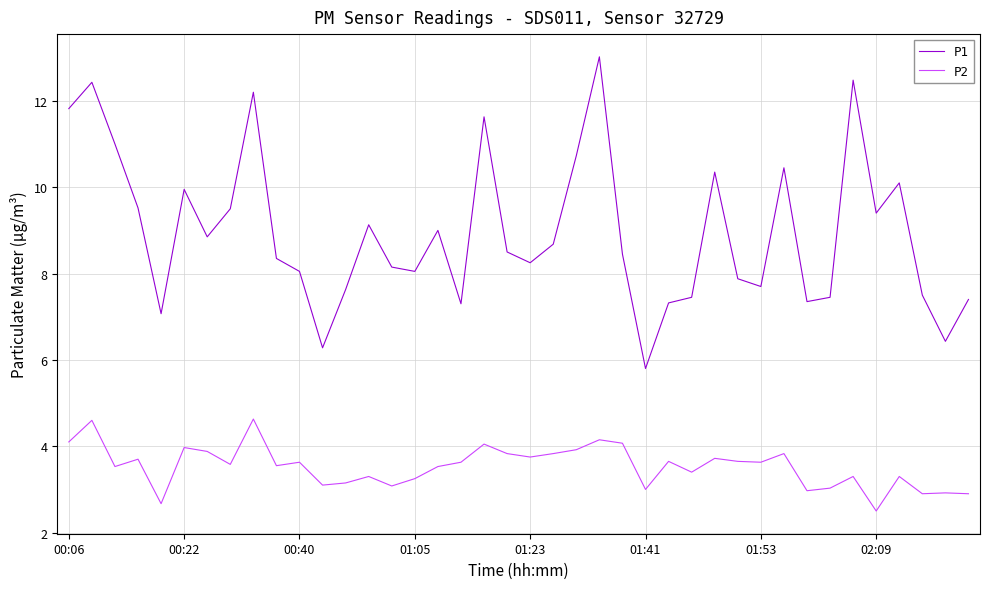

List the series in order of their peak value, highest first.

P1, P2